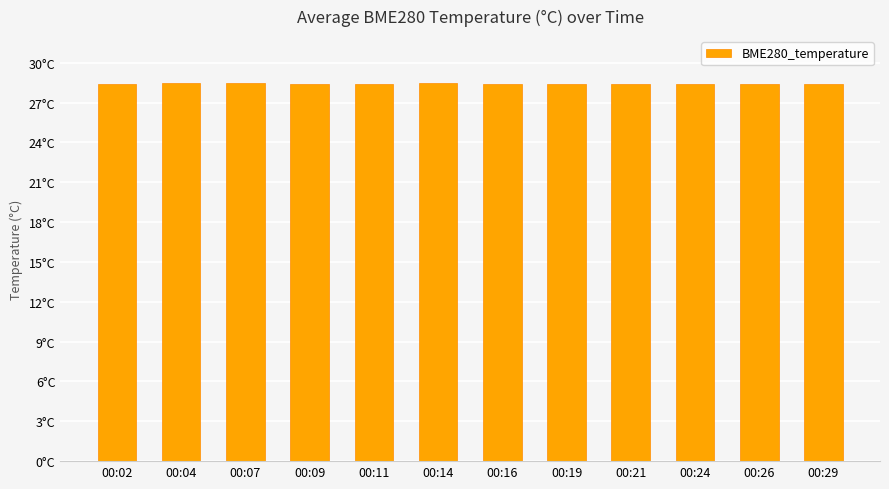

Is it true that the value at 00:21 is 28.4?

True